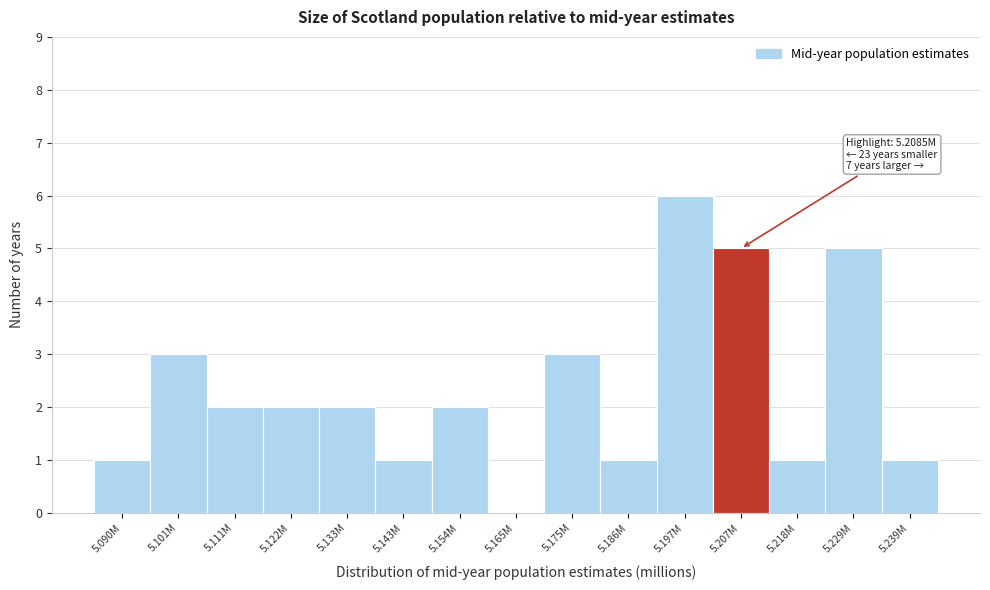

Reading left to right, transcribe all the data shown in this chart.

5.090M=1	5.101M=3	5.111M=2	5.122M=2	5.133M=2	5.143M=1	5.154M=2	5.165M=0	5.175M=3	5.186M=1	5.197M=6	5.207M=5	5.218M=1	5.229M=5	5.239M=1